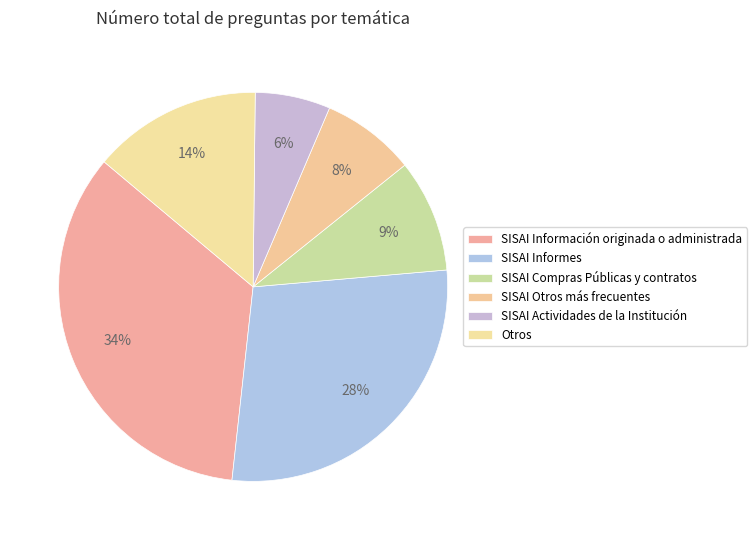

Count the number of slices in the pie.

6